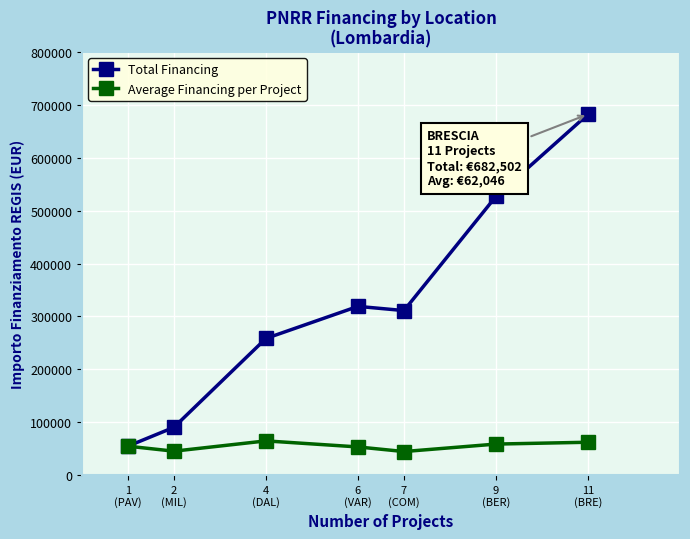

Which series has the largest range (max minus min)?

Total Financing